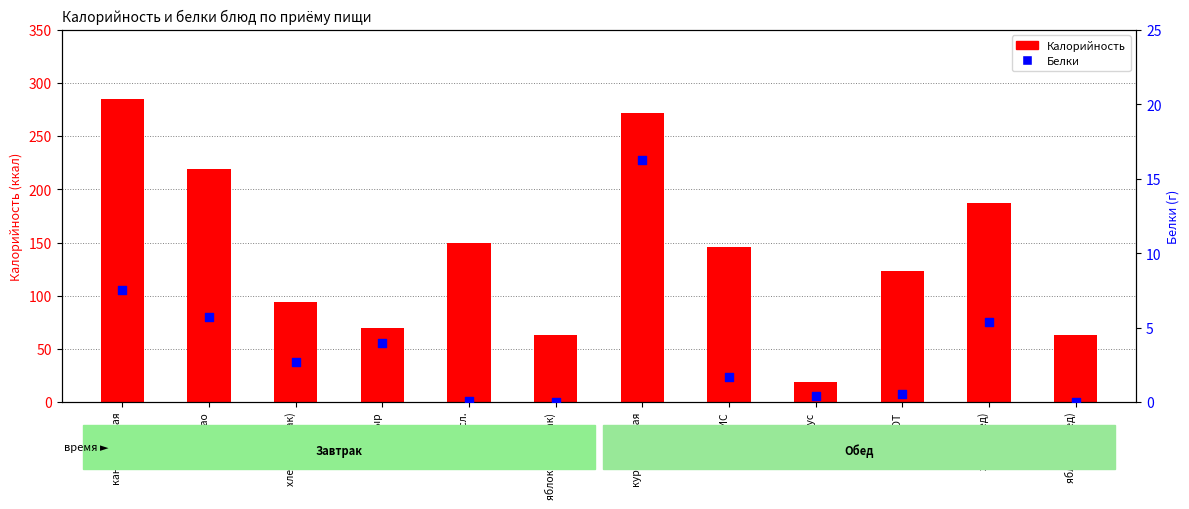

Which series has the largest total across all categories?

Калорийность